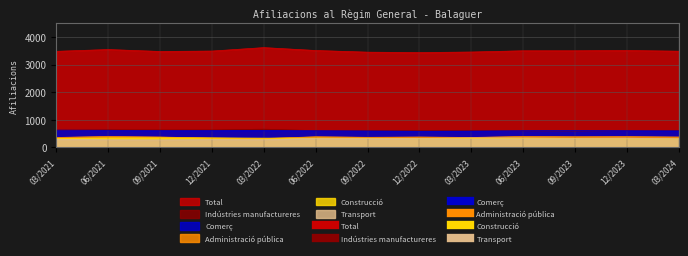

The value of Transport at 09/2021 is 147. True or false?

False